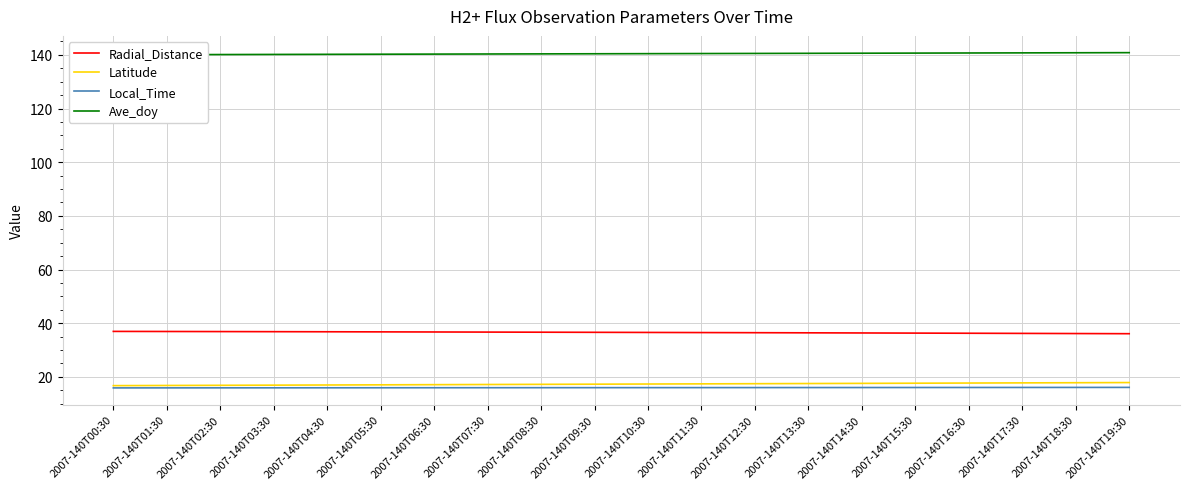

Is the value of Radial_Distance at 2007-140T11:30 greater than the value of Local_Time at 2007-140T12:30?

Yes